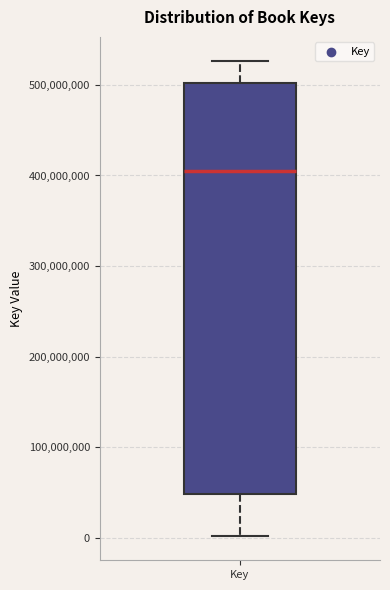

Transcribe this box plot: give where the median line is, the range the box spans, and where the two whiskers end, as read against the y-axis. The values are not printed on the chart, so give them approximately, as read against the axis.

median 400000000, box 50000000 to 500000000, whiskers 0 to 530000000